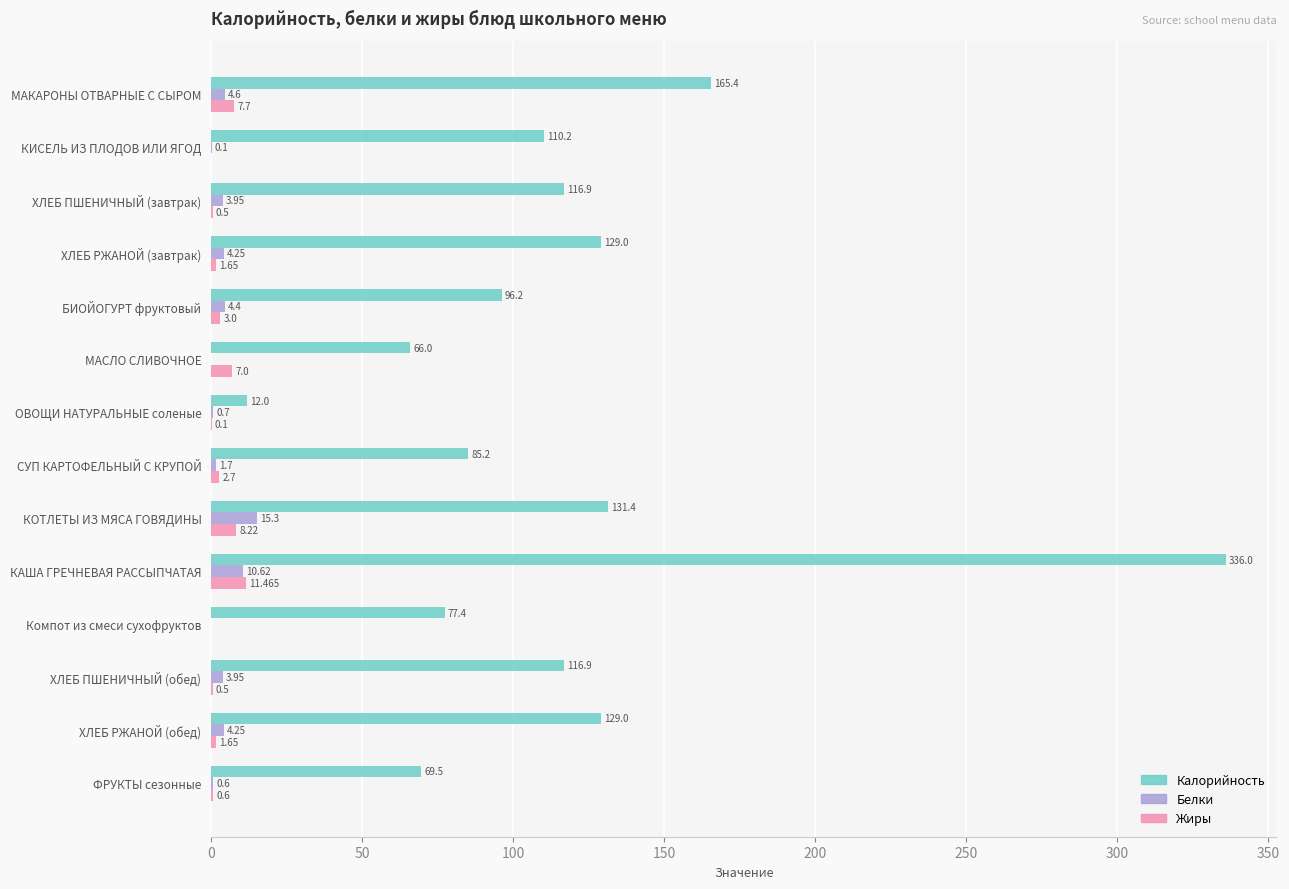

How many series are shown in this chart?

3